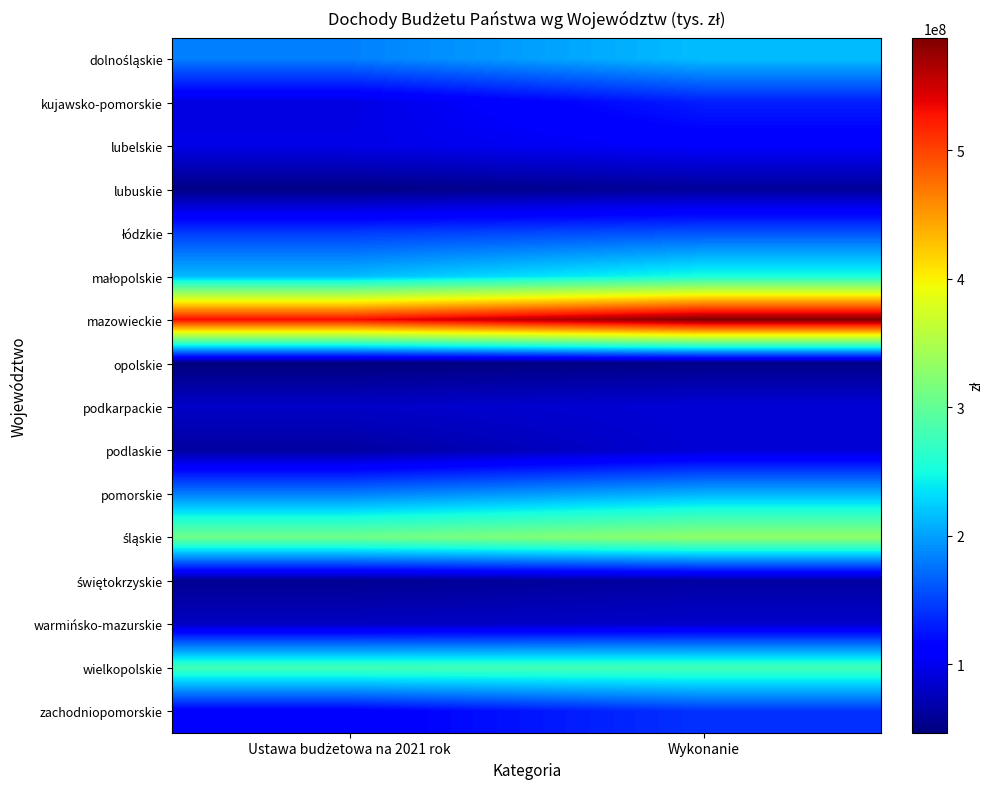

List the series in order of their peak value, highest first.

mazowieckie, śląskie, wielkopolskie, małopolskie, dolnośląskie, pomorskie, łódzkie, zachodniopomorskie, kujawsko-pomorskie, lubelskie, podkarpackie, podlaskie, warmińsko-mazurskie, świętokrzyskie, lubuskie, opolskie